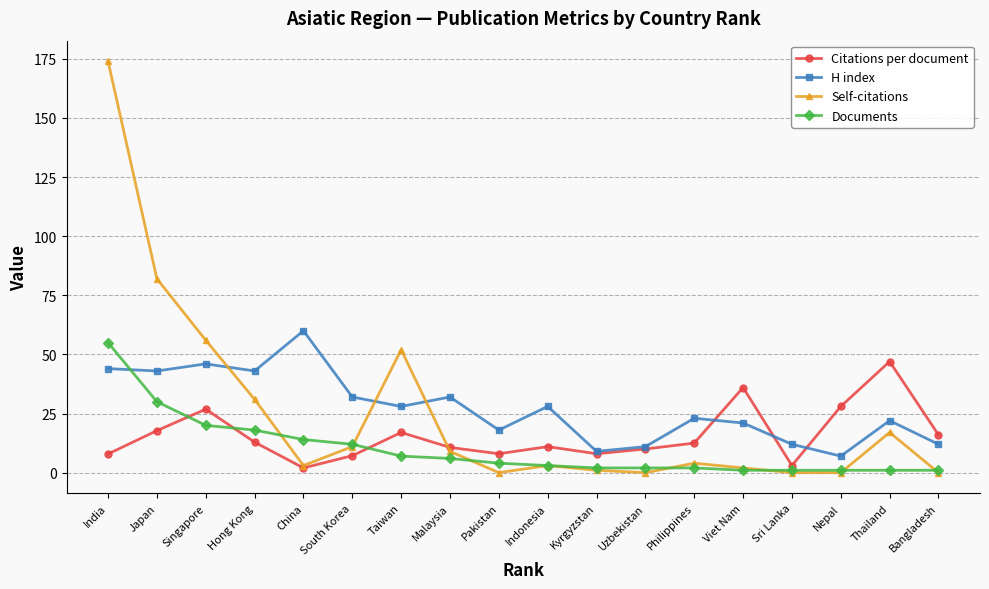

Is it true that H index equals 22.0 at Thailand?

True